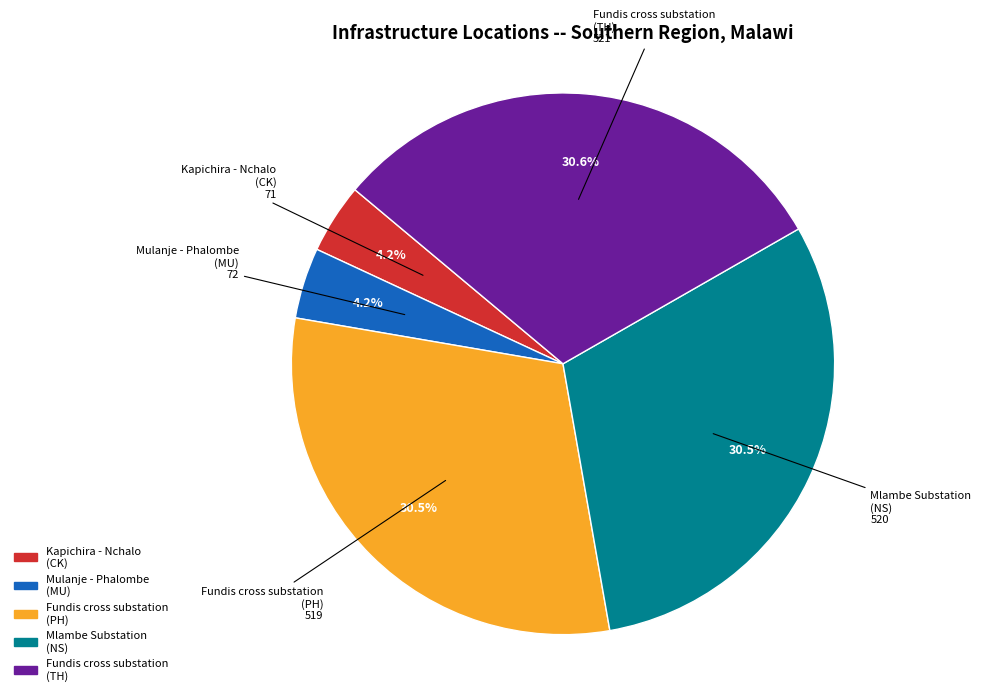

What percentage is NOT represented by Mlambe Substation (NS)?

69.5%